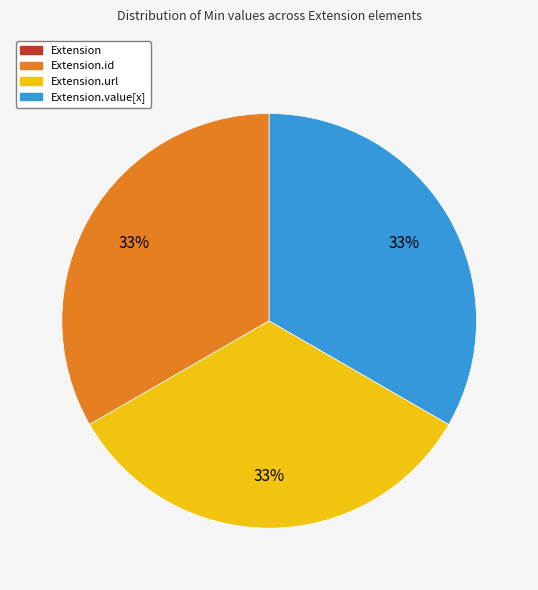

Is there any slice that represents more than half of the pie?

No